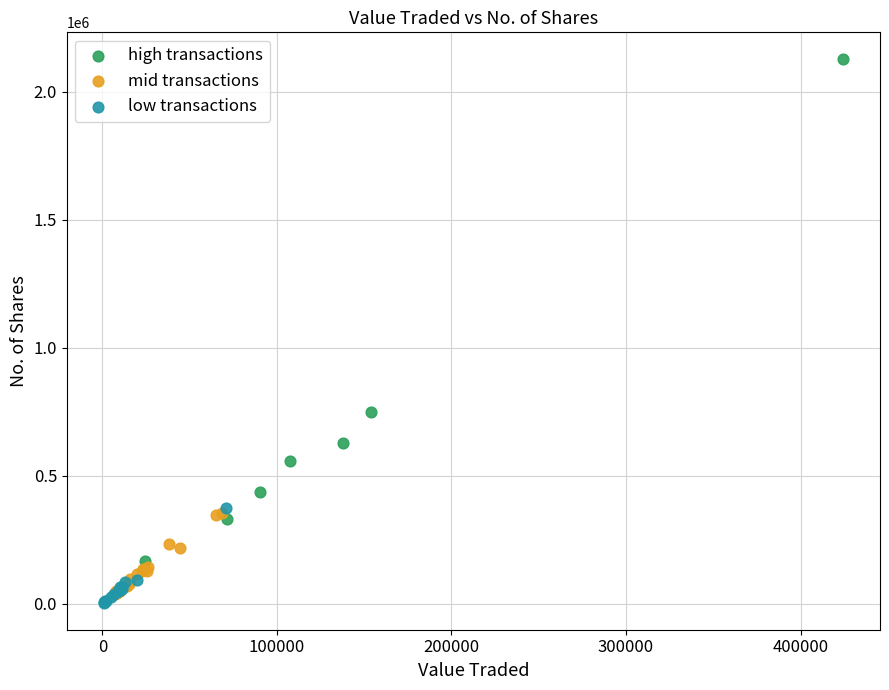

Which series reaches the maximum Y coordinate?

high transactions